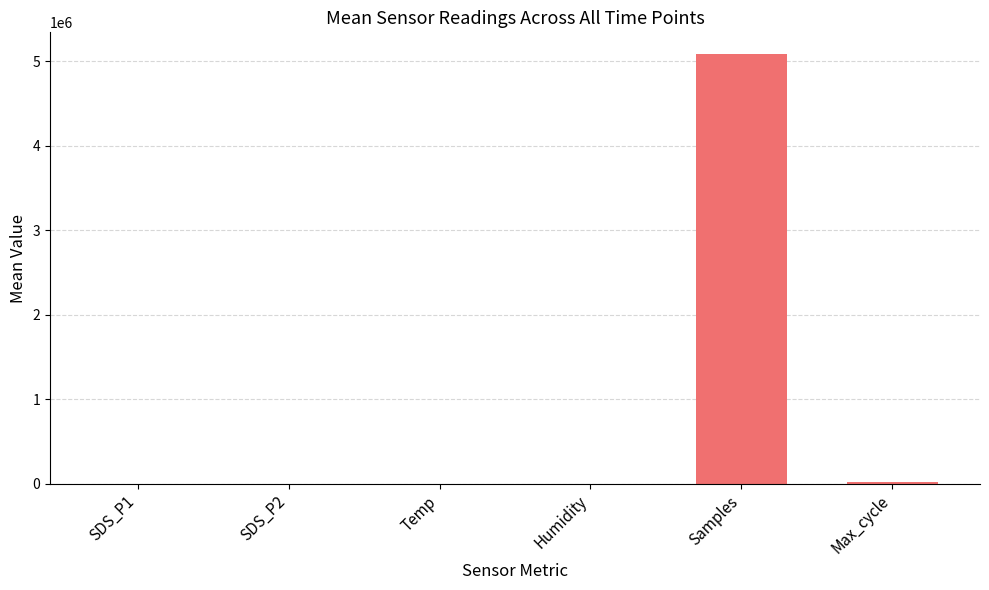

At which category does the chart reach its peak across all series?

Samples